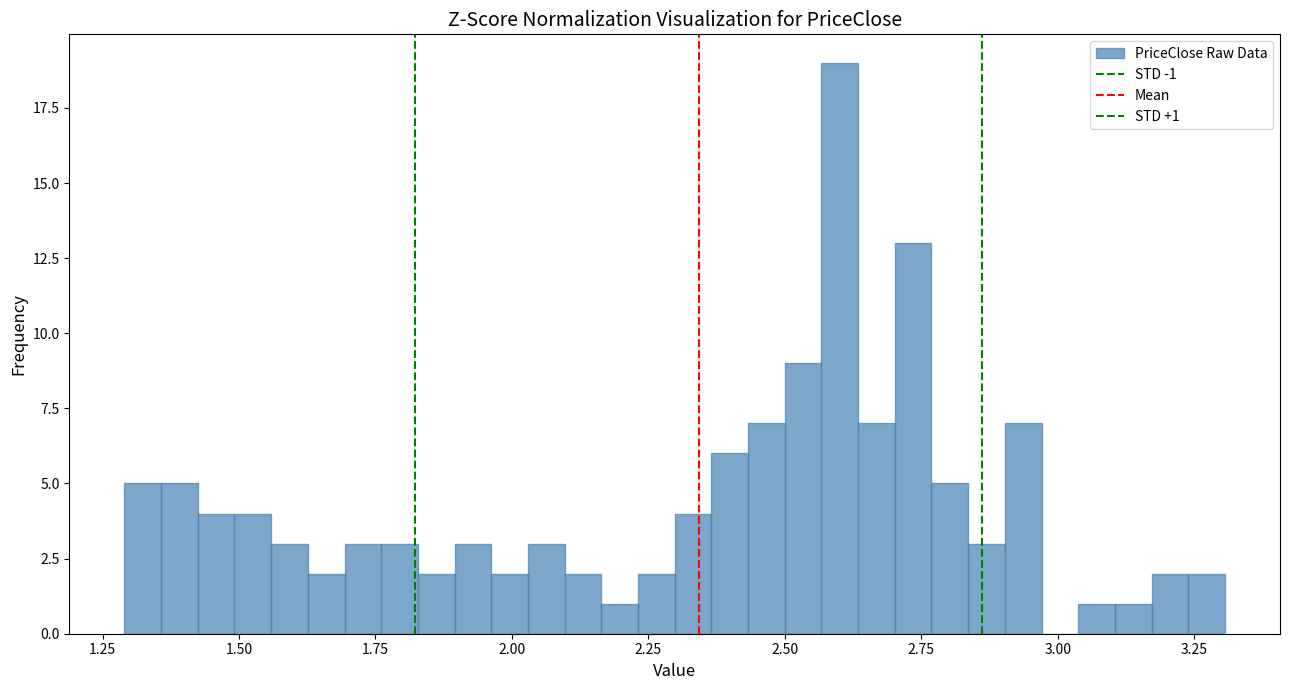

Read against the x-axis, roughly where is the centre of the tallest bar?

2.60